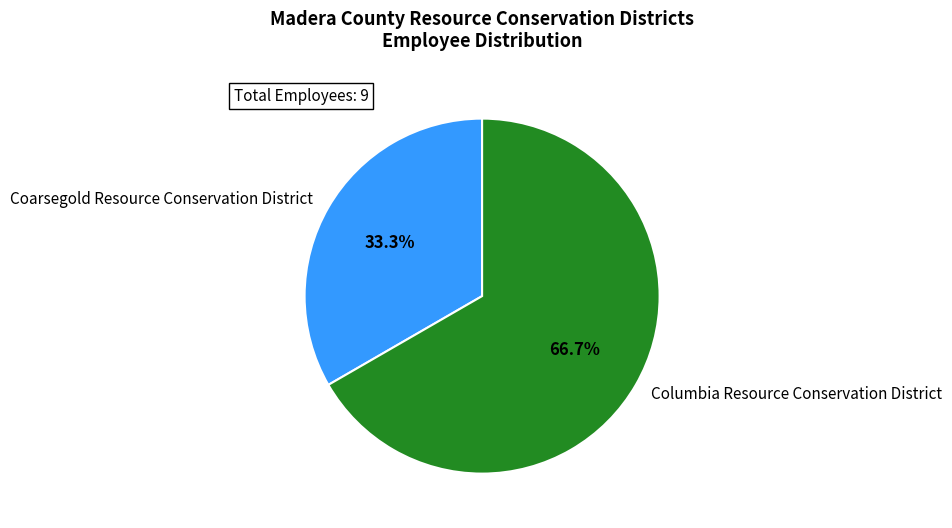

Which has a higher value, Coarsegold Resource Conservation District or Columbia Resource Conservation District?

Columbia Resource Conservation District